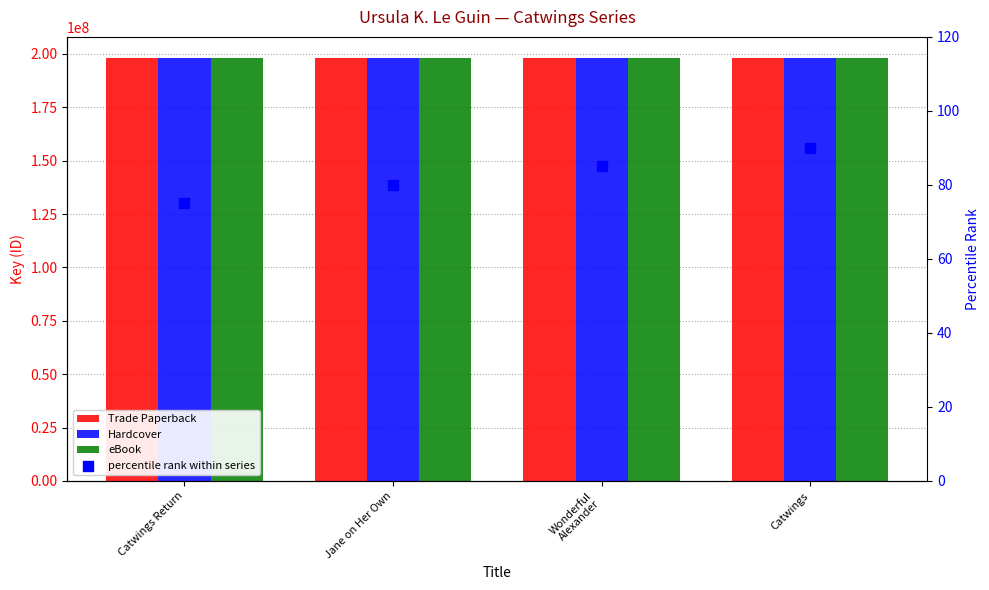

What is the total value across all series at Wonderful
Alexander?

594322030